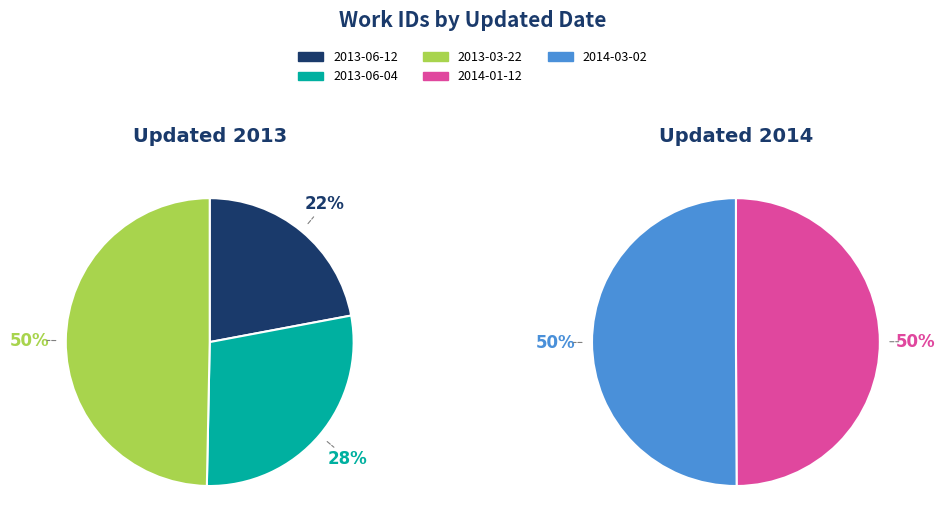

Does 2014-01-12 represent more than half of the total?

No